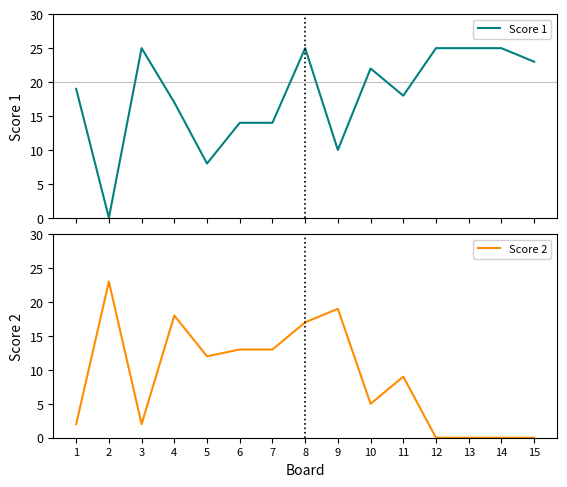

Reading left to right, list all the values displayed in this chart.

Score 1: 19	0	25	17	8	14	14	25	10	22	18	25	25	25	23
Score 2: 2	23	2	18	12	13	13	17	19	5	9	0	0	0	0